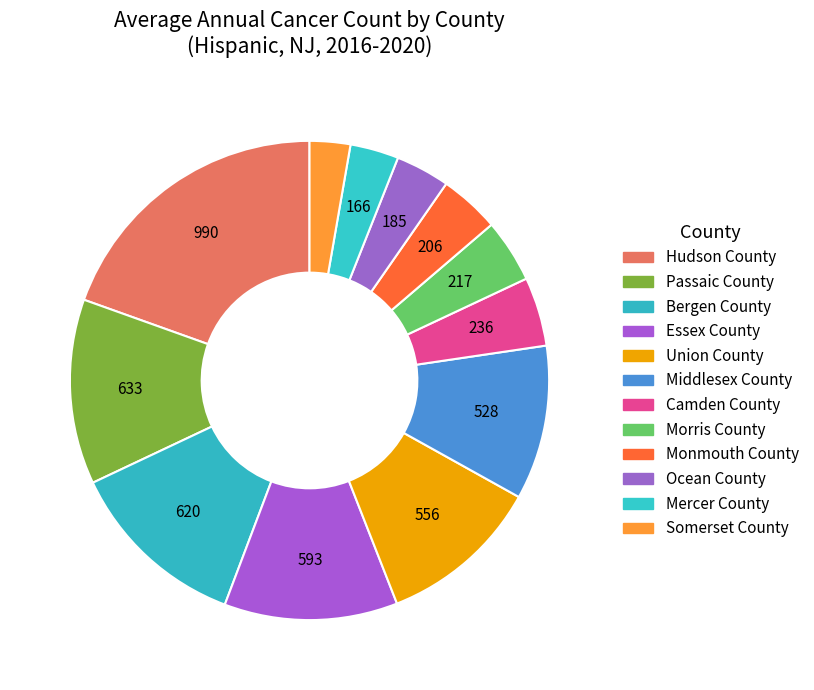

Which has a higher value, Mercer County or Passaic County?

Passaic County